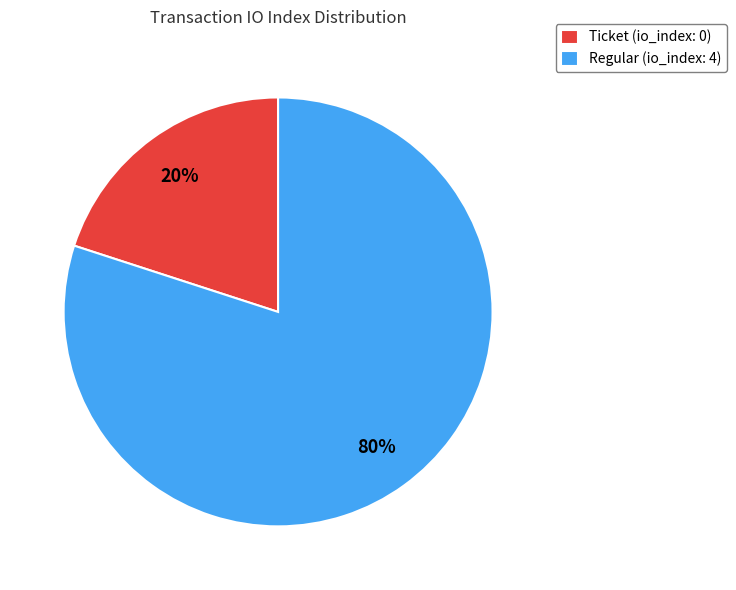

Count the number of slices in the pie.

2